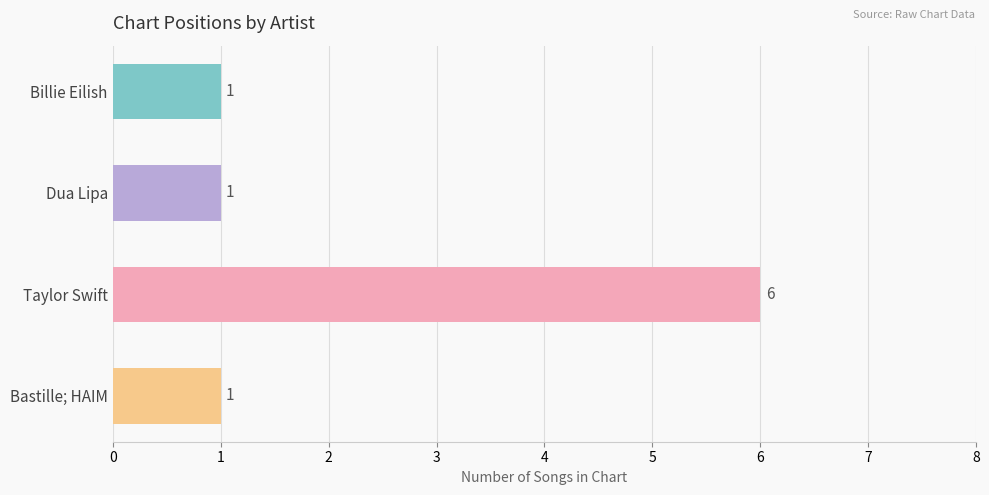

Which label corresponds to the smallest value in the chart?

Billie Eilish